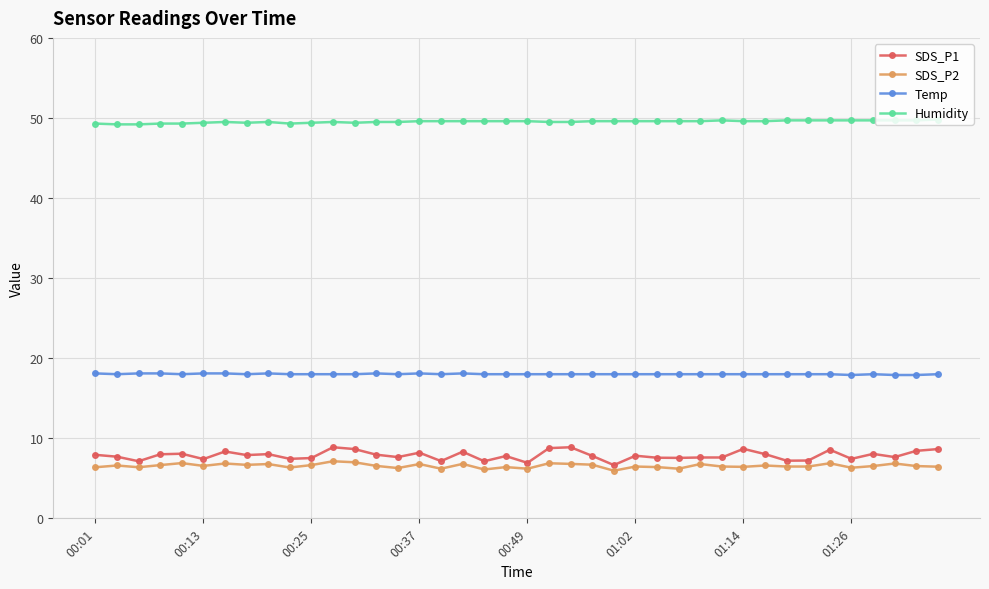

Which series has the largest total across all categories?

Humidity